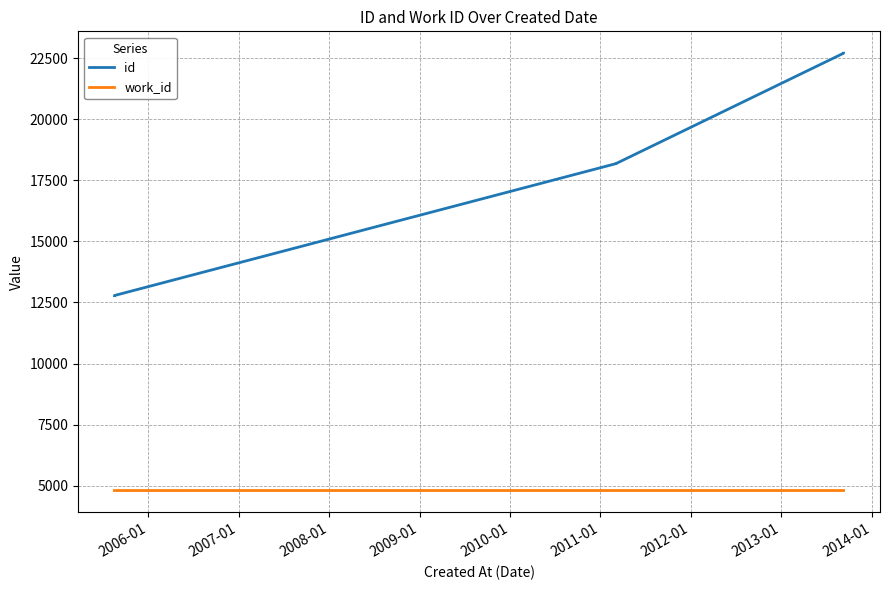

Between 2008-01 and 2009-01, which series saw the biggest shift?

id